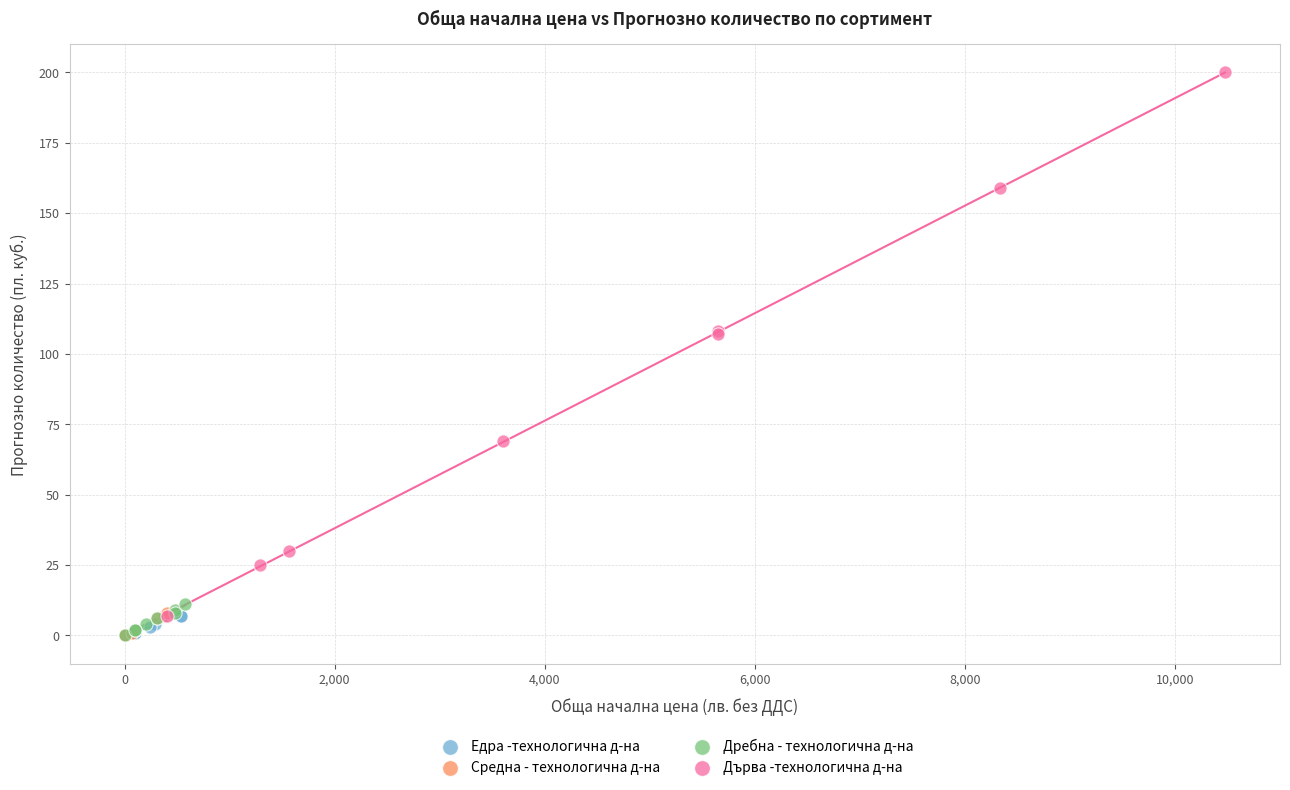

What are all the series names shown in the legend?

Едра -технологична д-на, Средна - технологична д-на, Дребна - технологична д-на, Дърва -технологична д-на